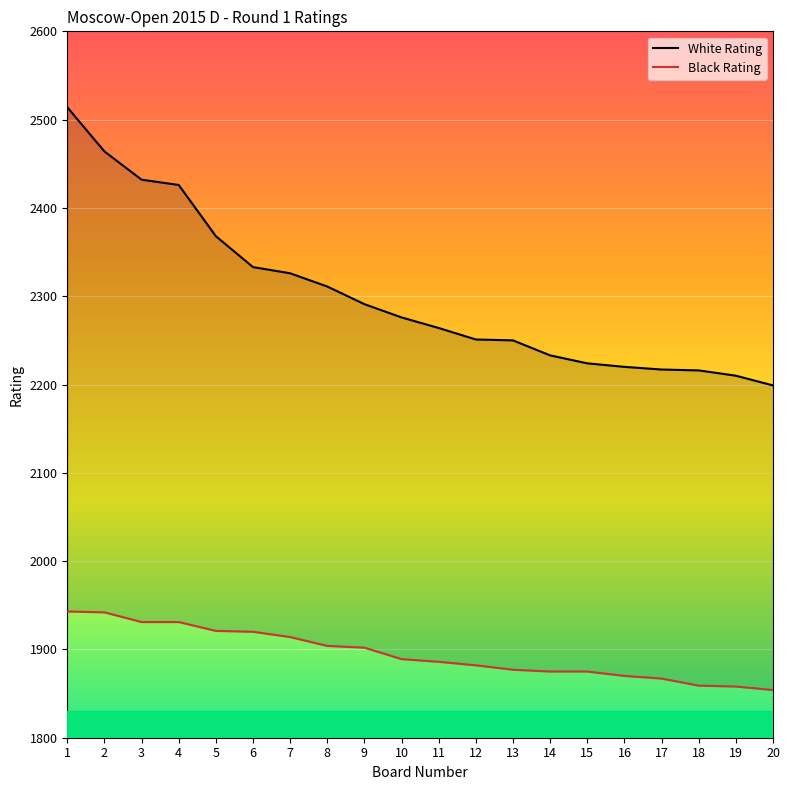

Which category has the lowest value in the White Rating series?

20